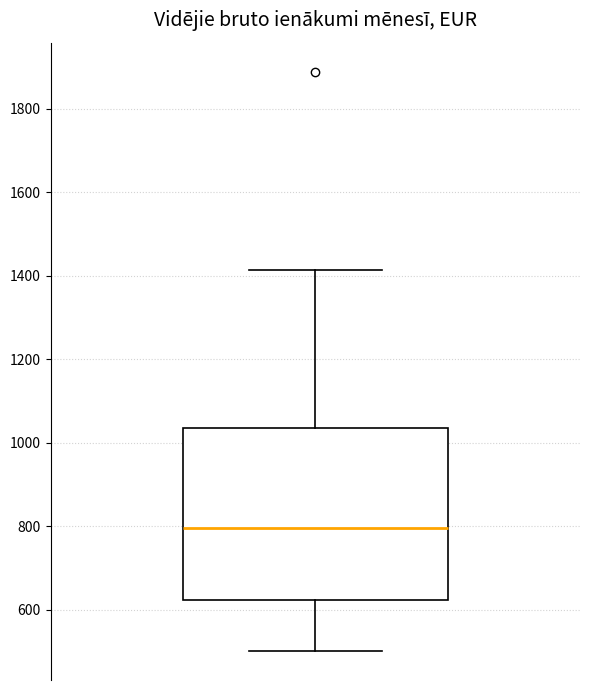

Transcribe this box plot: give where the median line is, the range the box spans, and where the two whiskers end, as read against the y-axis. The values are not printed on the chart, so give them approximately, as read against the axis.

median 800, box 620 to 1040, whiskers 500 to 1420